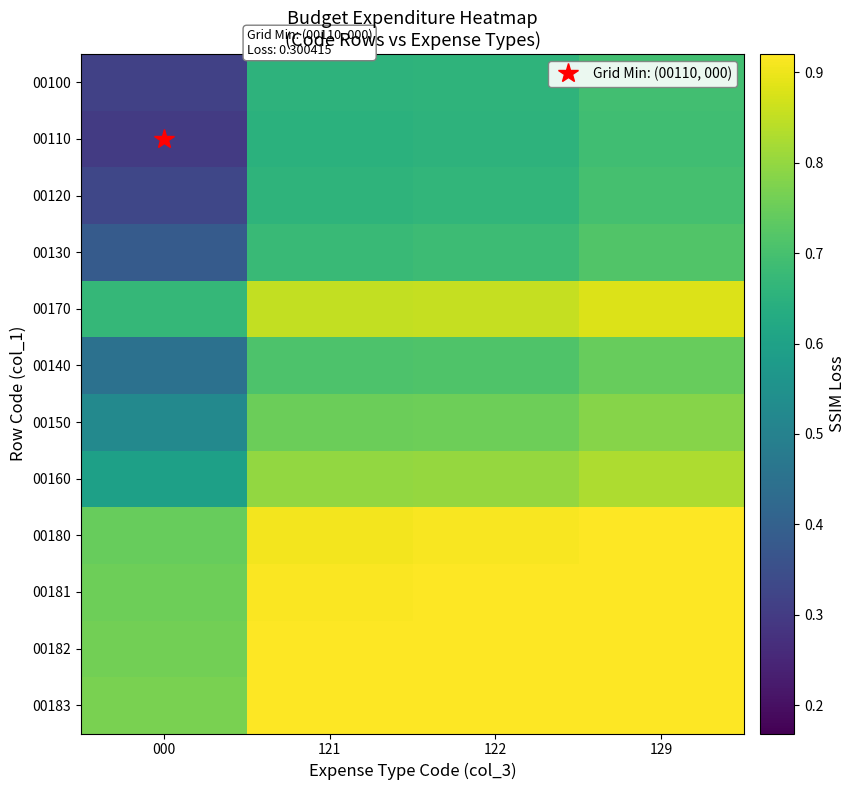

At 122, list the series in order from smallest to largest.

00110, 00100, 00120, 00130, 00140, 00150, 00160, 00170, 00180, 00181, 00182, 00183